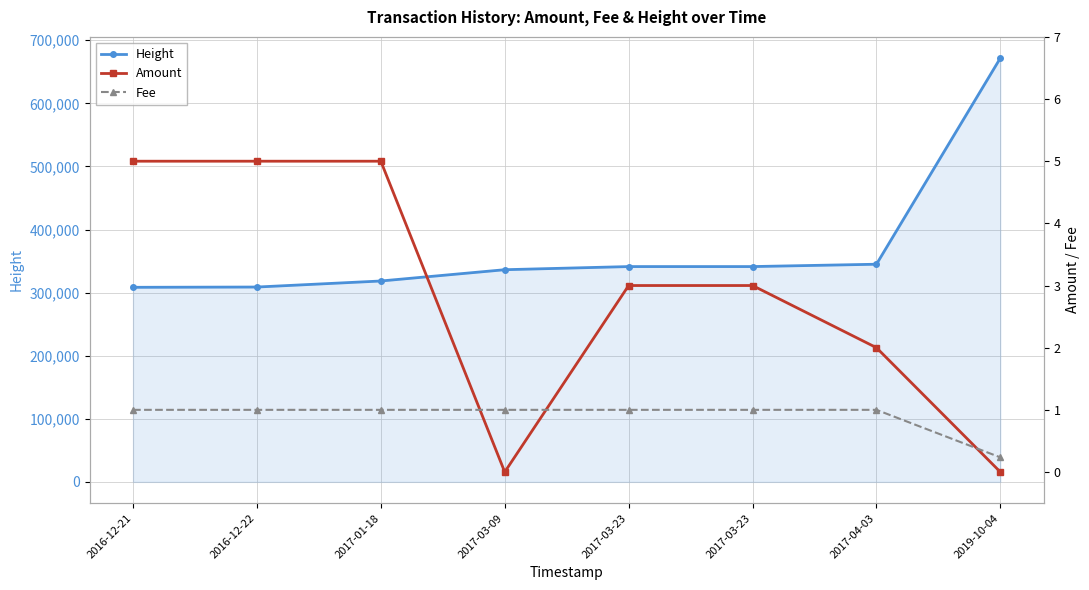

What is the maximum value for Amount?

5.0